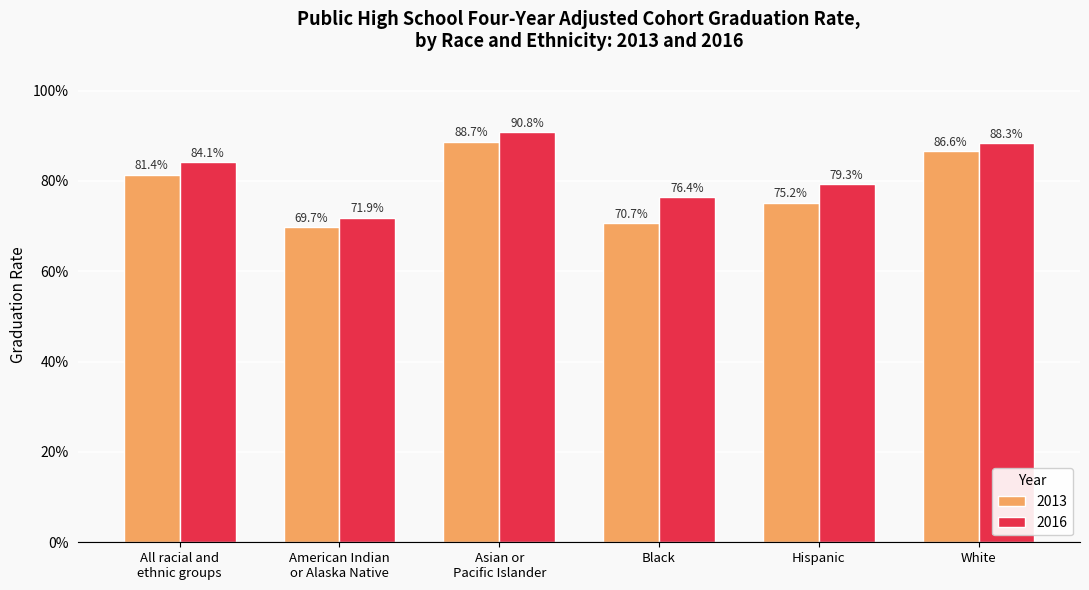

At which label is 2013 closest to 0?

American Indian
or Alaska Native